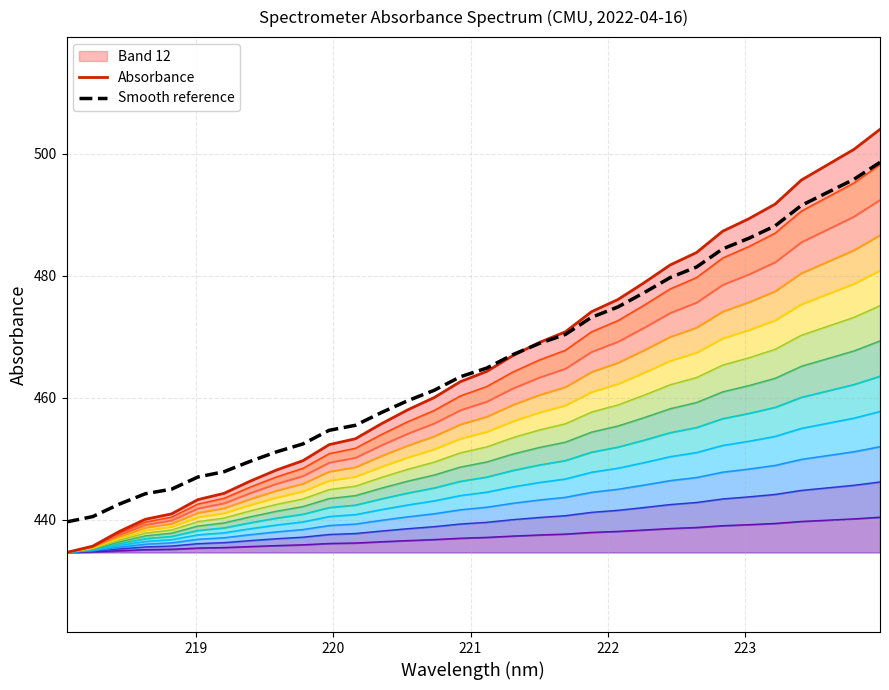

What is the lowest value of the Smooth reference series?

439.7